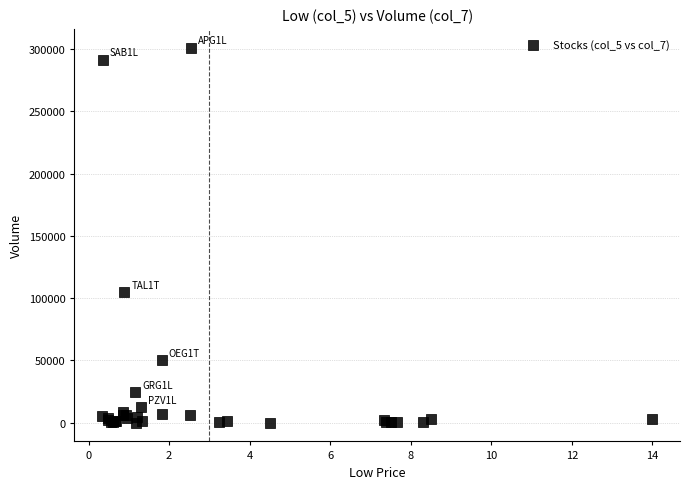

What Y value in the scatter plot is closest to 150533?

104768